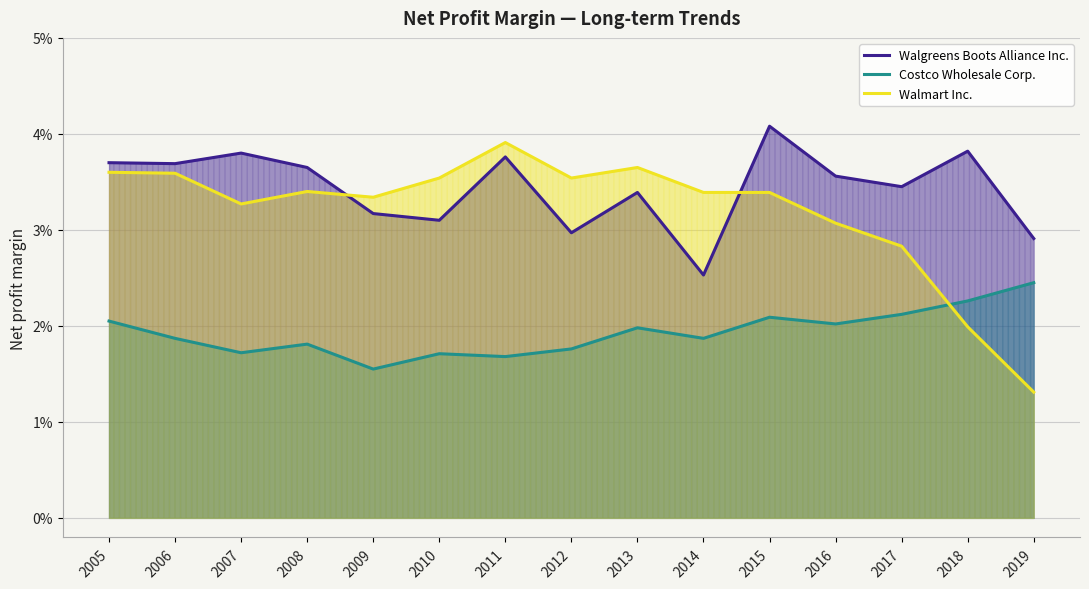

True or false: Costco Wholesale Corp. has more than 1 interior local peaks.

True